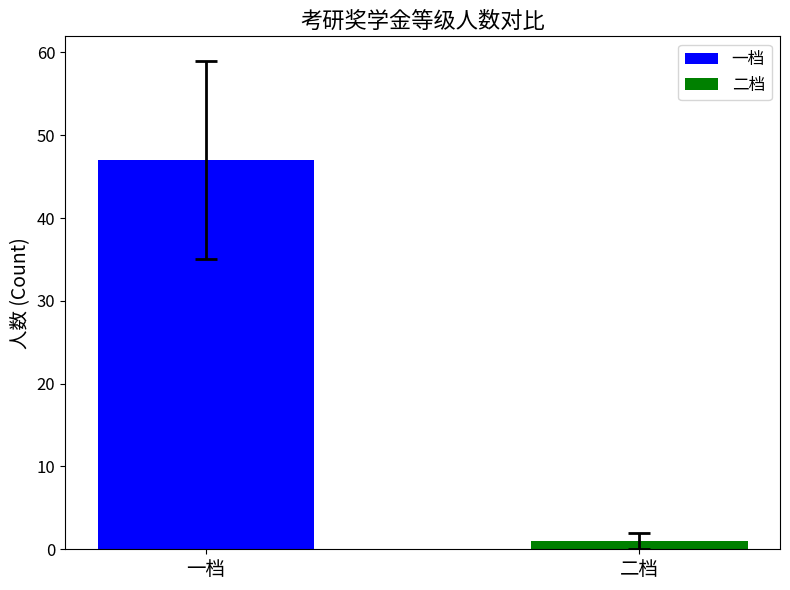

List the series in order of their overall mean, lowest first.

二档, 一档